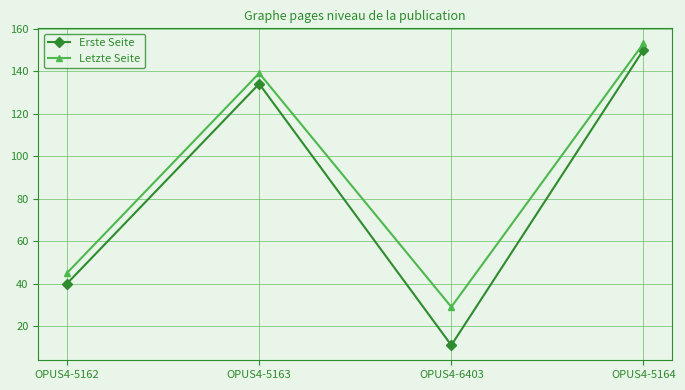

Which series changed the most between OPUS4-6403 and OPUS4-5164?

Erste Seite